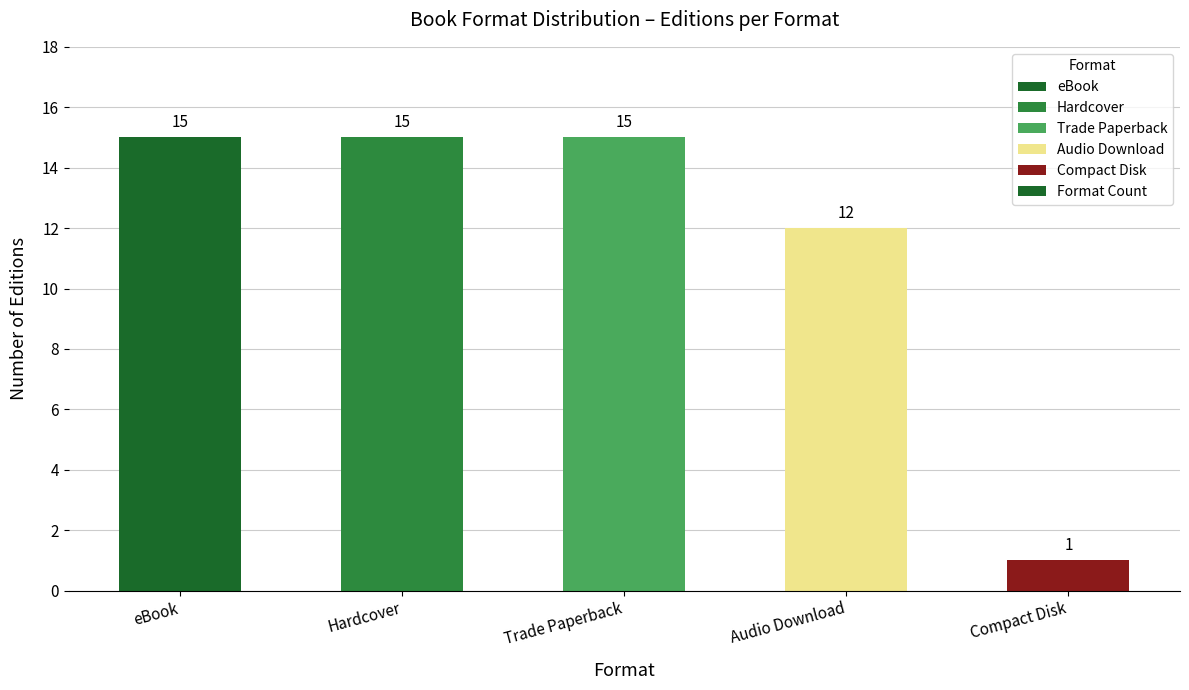

Does the chart contain stacked bars?

No